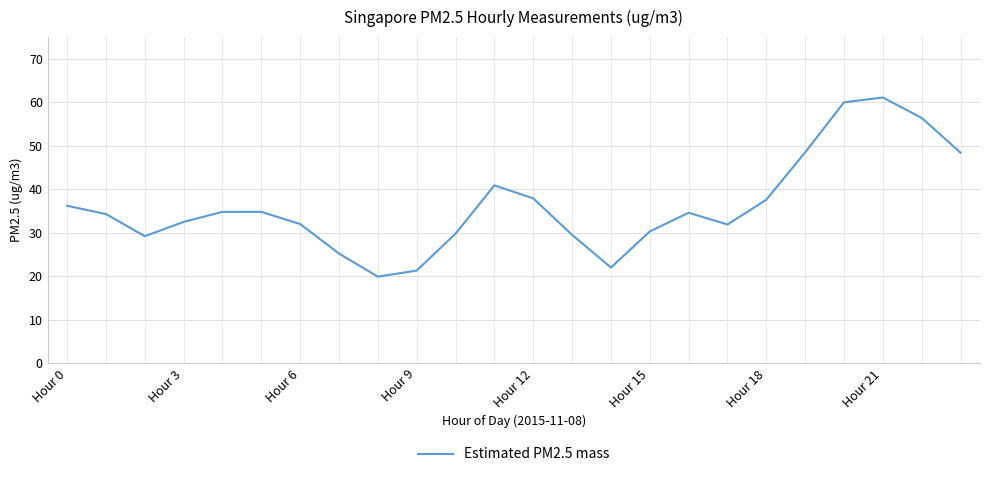

What is the greatest value displayed?

61.1